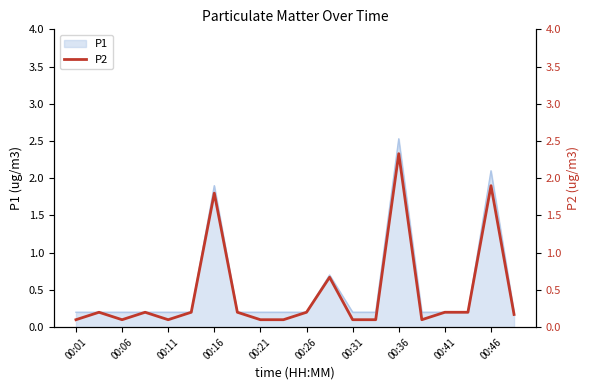

The P1 series shows 0.2 at 00:26. True or false?

True